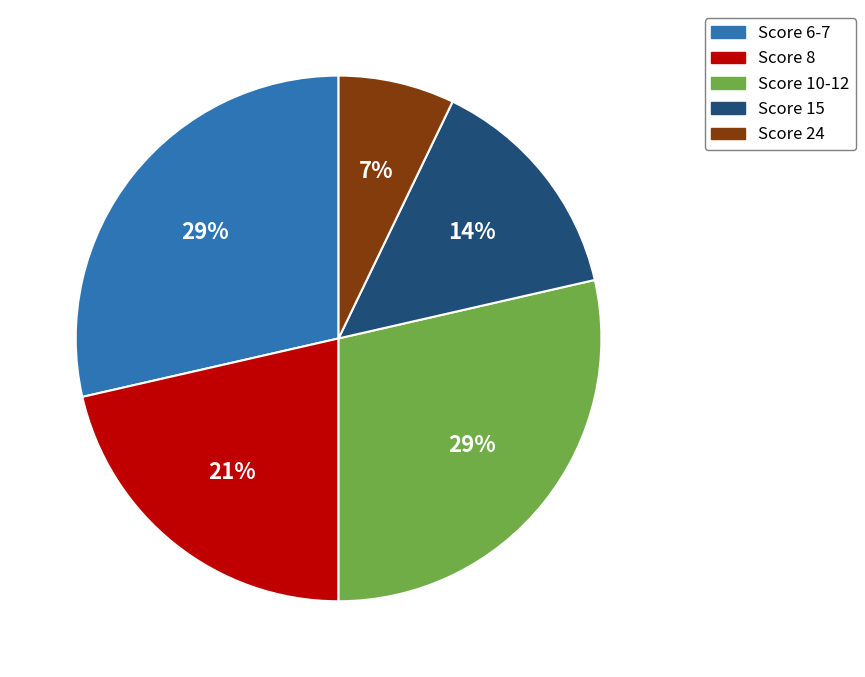

How many segments does this pie chart have?

5